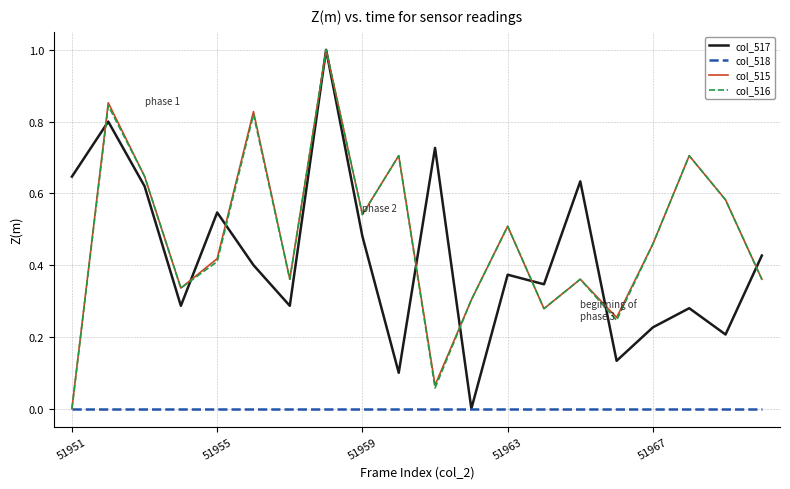

What is the highest value of the col_517 series?

1.0